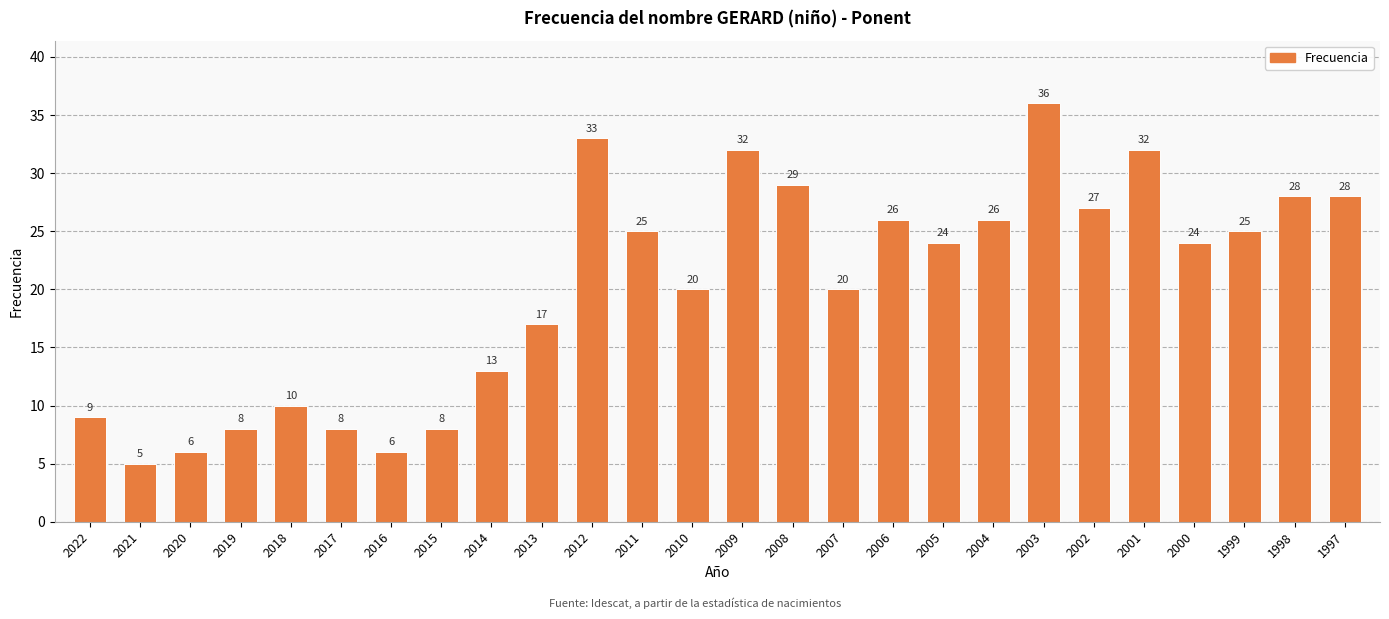

Reading right to left, extract all data points from this chart.

28	28	25	24	32	27	36	26	24	26	20	29	32	20	25	33	17	13	8	6	8	10	8	6	5	9